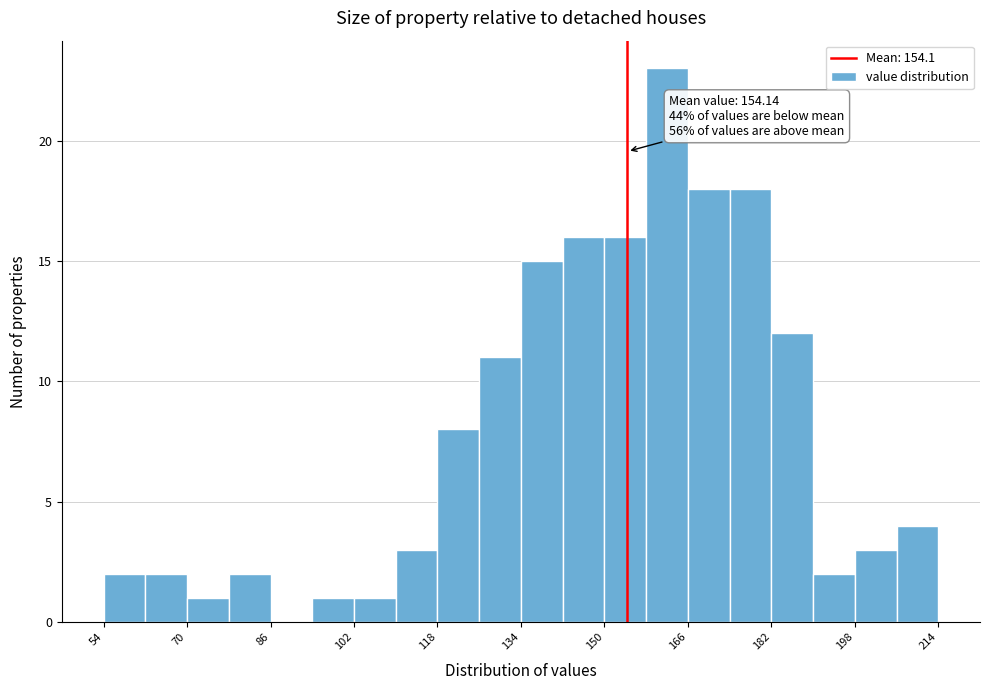

Around what value on the x-axis is the tallest bar? Give the approximate position of its centre, as read against the axis.

162